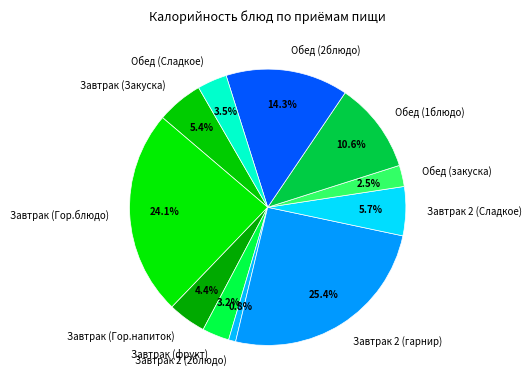

Which category has the biggest portion of the pie?

Завтрак 2 (гарнир)